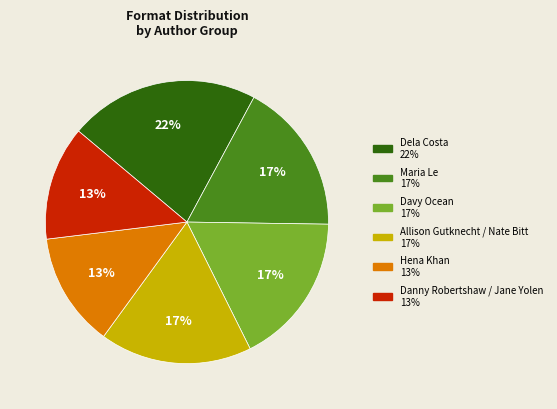

Is it true that Davy Ocean is 17% of the pie?

True